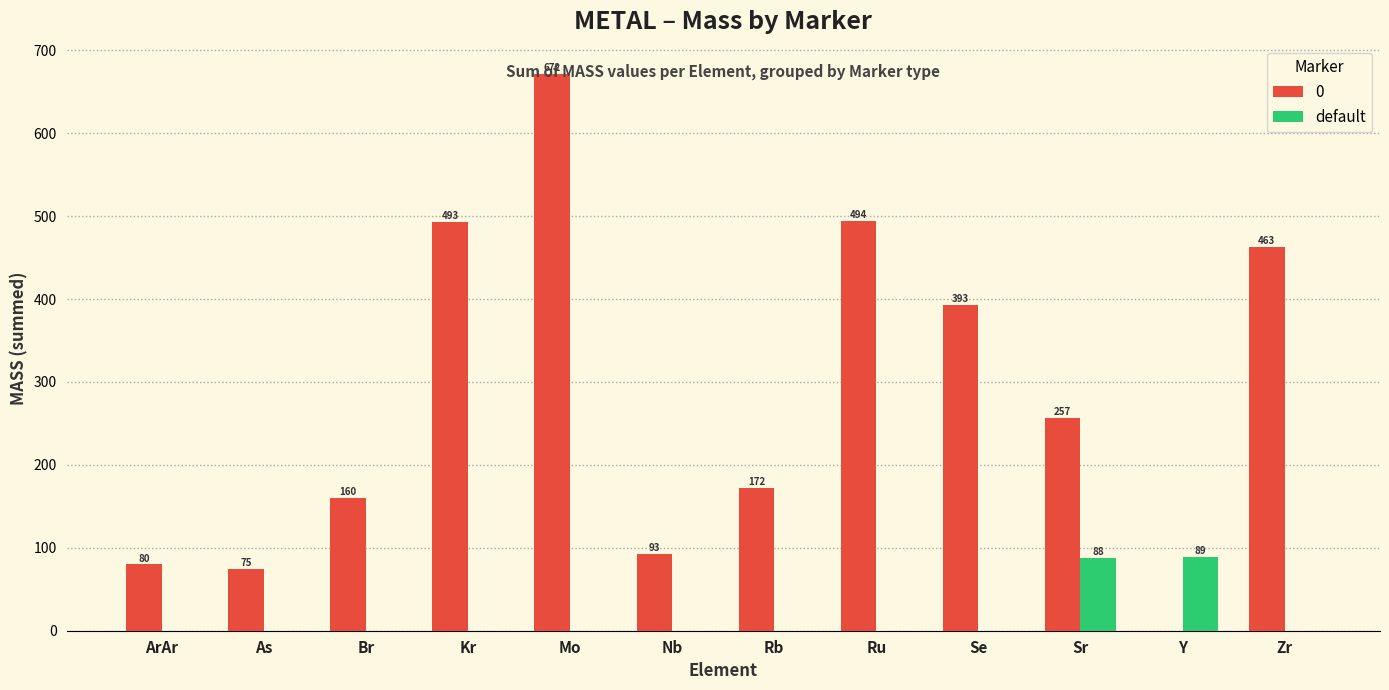

What is the sum of the default values at Y and Ru?

89